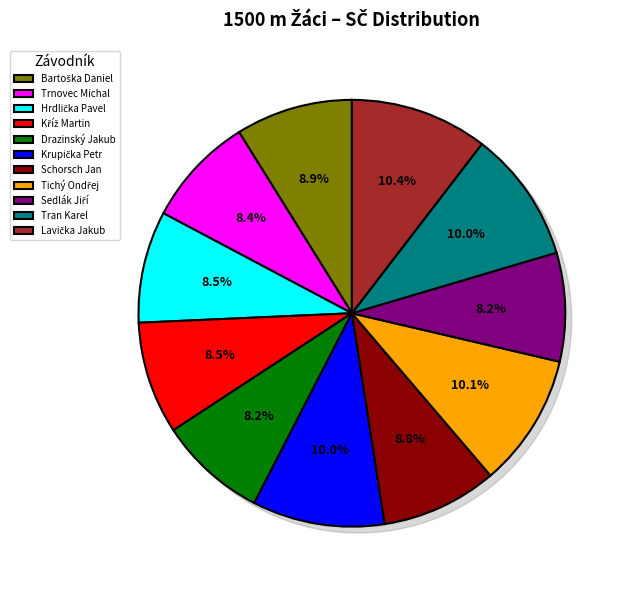

Which slice is the largest?

Lavička Jakub